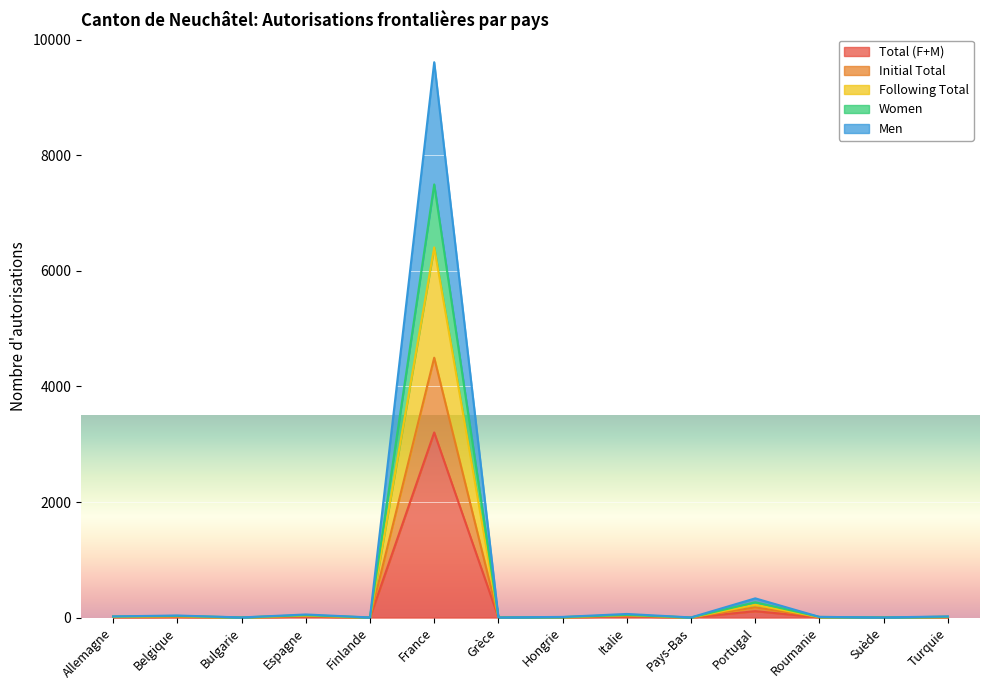

At how many categories does at least one series exceed 5605?

1